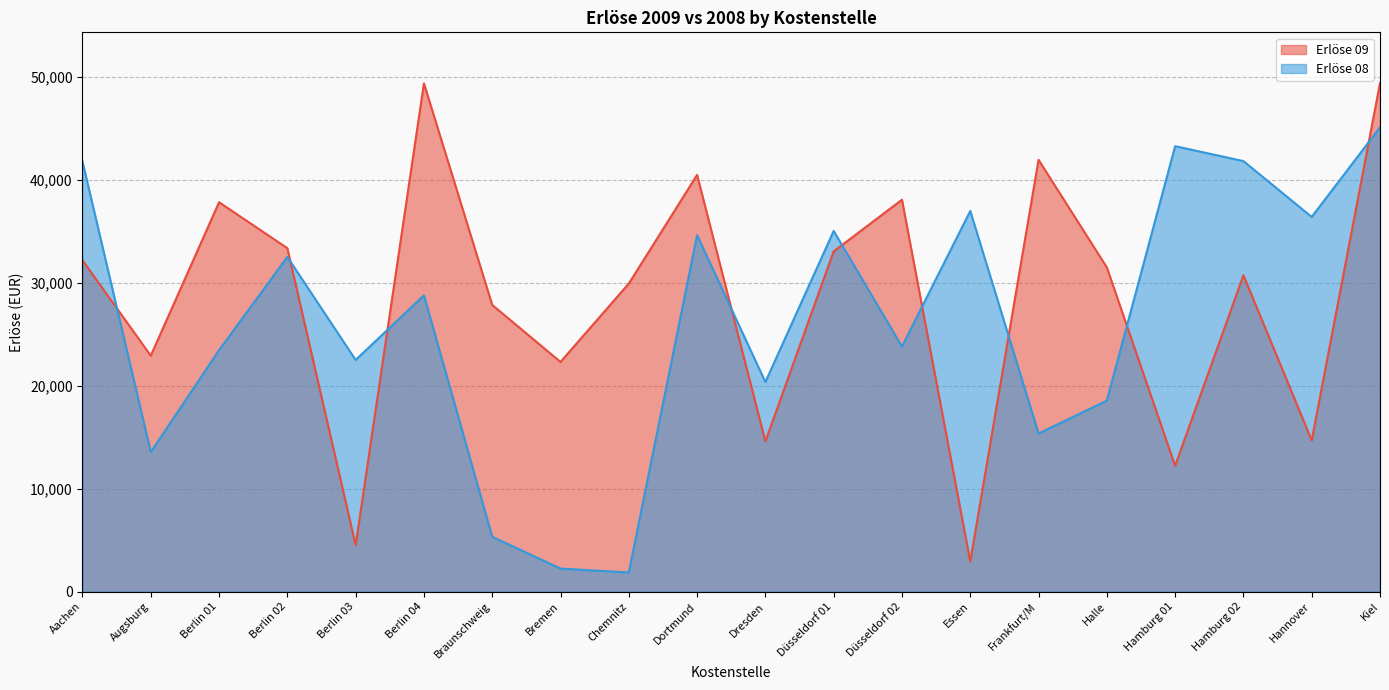

Read the Erlöse 09 value at Bremen.

22323.3